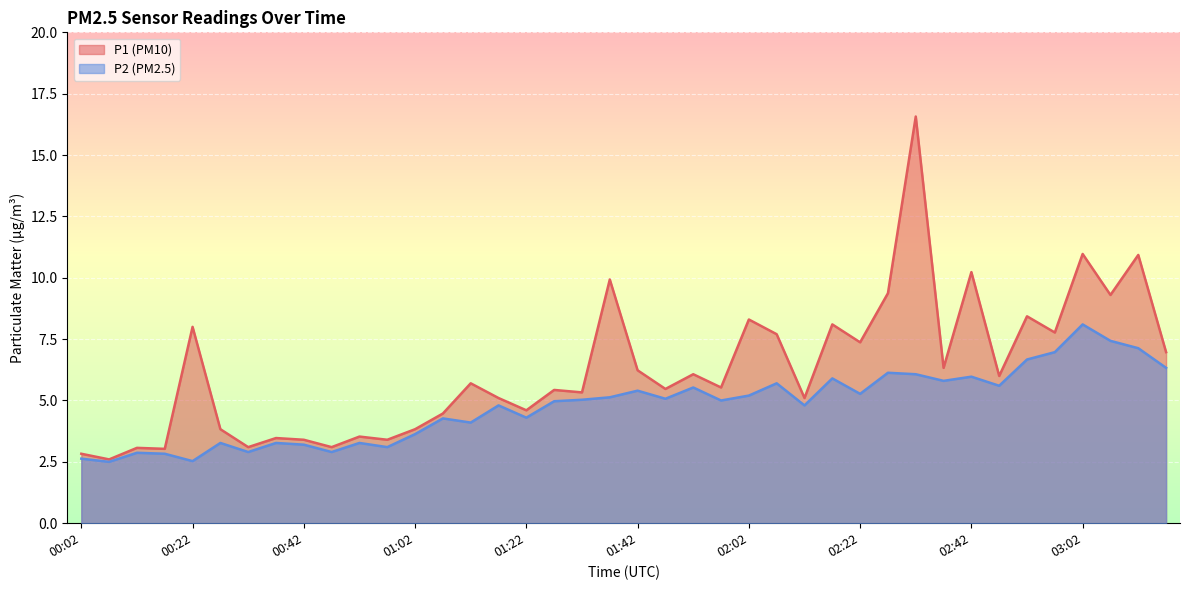

What is the total value across all series at 01:22?

8.9